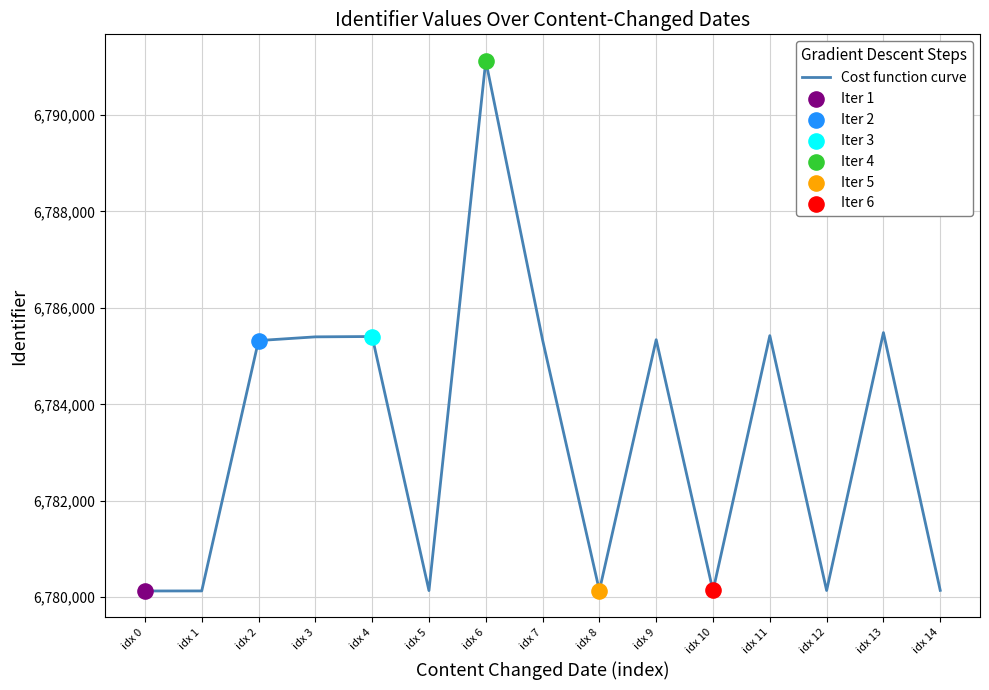

What is the change in value from idx 0 to idx 12?

+10